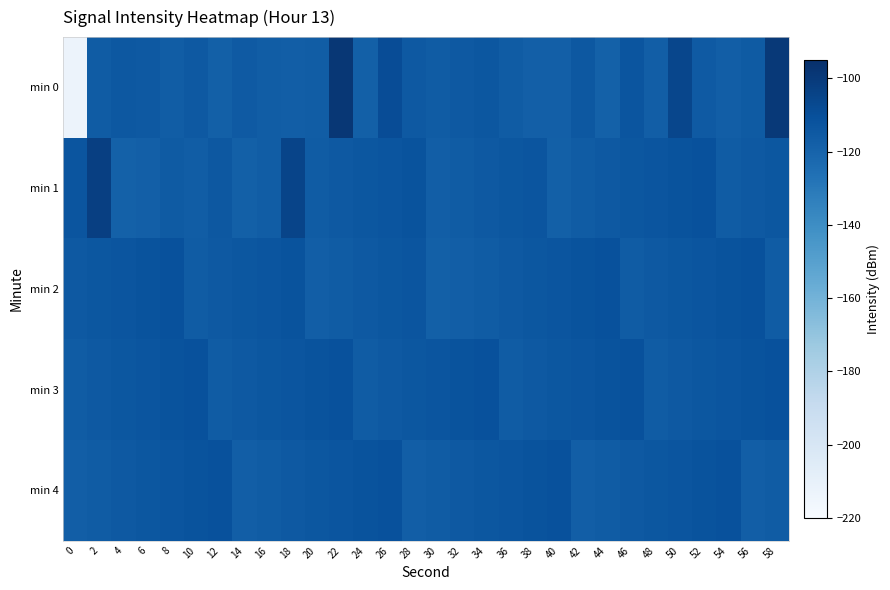

Reading right to left, list all the values displayed in this chart.

min 0: 58=-99.6	56=-115.6	54=-117.4	52=-115.4	50=-105.9	48=-117.1	46=-113.0	44=-118.4	42=-114.5	40=-117.6	38=-117.6	36=-116.3	34=-113.8	32=-115.0	30=-116.4	28=-114.6	26=-108.7	24=-118.3	22=-98.5	20=-116.6	18=-117.1	16=-116.9	14=-115.4	12=-118.3	10=-114.6	8=-116.6	6=-115.0	4=-114.5	2=-116.0	0=-213.1
min 1: 58=-114.0	56=-115.0	54=-116.0	52=-111.0	50=-112.0	48=-113.0	46=-114.0	44=-115.0	42=-116.0	40=-118.0	38=-113.0	36=-114.0	34=-115.0	32=-116.0	30=-117.0	28=-112.0	26=-113.0	24=-114.0	22=-115.0	20=-116.0	18=-105.0	16=-116.6	14=-118.1	12=-114.4	10=-116.7	8=-115.9	6=-117.7	4=-118.8	2=-102.5	0=-112.7
min 2: 58=-116.0	56=-111.0	54=-112.0	52=-113.0	50=-114.0	48=-115.0	46=-116.0	44=-111.0	42=-112.0	40=-113.0	38=-114.0	36=-115.0	34=-116.0	32=-117.0	30=-118.0	28=-113.0	26=-114.0	24=-115.0	22=-116.0	20=-117.0	18=-112.0	16=-113.0	14=-114.0	12=-115.0	10=-116.0	8=-111.0	6=-112.0	4=-113.0	2=-114.0	0=-115.0
min 3: 58=-111.0	56=-112.0	54=-113.0	52=-114.0	50=-115.0	48=-116.0	46=-111.0	44=-112.0	42=-113.0	40=-114.0	38=-115.0	36=-116.0	34=-111.0	32=-112.0	30=-113.0	28=-114.0	26=-115.0	24=-116.0	22=-111.0	20=-112.0	18=-113.0	16=-114.0	14=-115.0	12=-116.0	10=-111.0	8=-112.0	6=-113.0	4=-114.0	2=-115.0	0=-116.0
min 4: 58=-116.0	56=-117.0	54=-111.0	52=-112.0	50=-113.0	48=-114.0	46=-115.0	44=-116.0	42=-117.0	40=-111.0	38=-112.0	36=-113.0	34=-114.0	32=-115.0	30=-116.0	28=-117.0	26=-111.0	24=-112.0	22=-113.0	20=-114.0	18=-115.0	16=-116.0	14=-117.0	12=-111.0	10=-112.0	8=-113.0	6=-114.0	4=-115.0	2=-116.0	0=-117.0